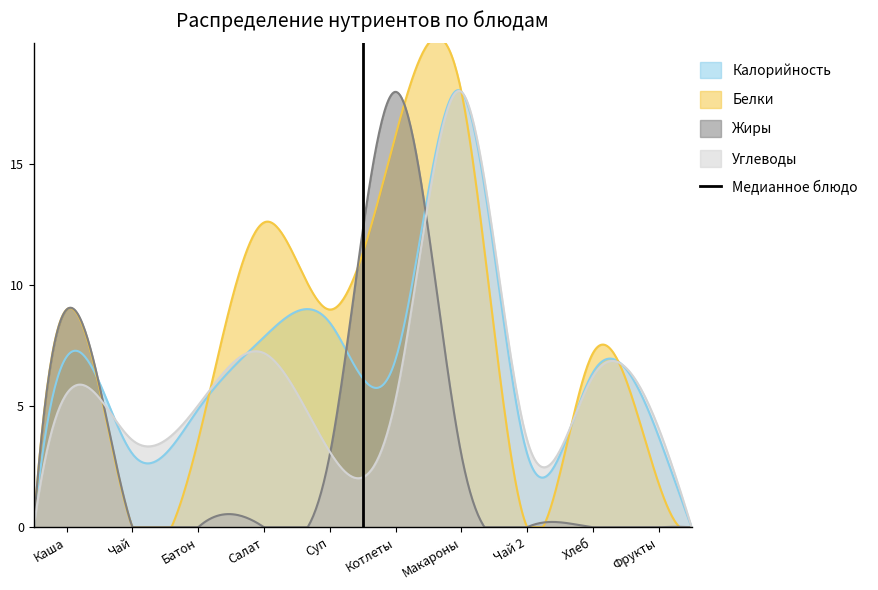

What is the maximum value for Углеводы?

18.0